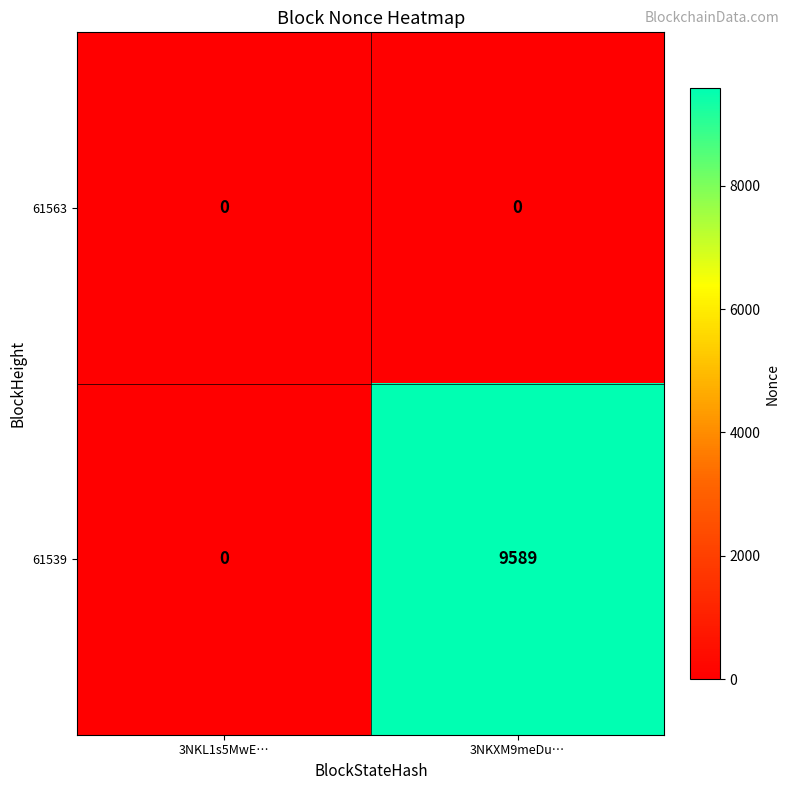

Which series has the widest spread of values?

61539